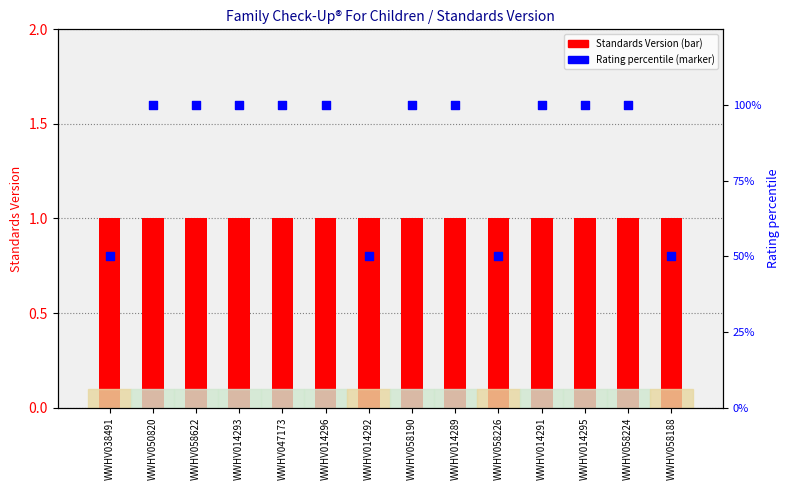

What is the total value across all series at WWHV058190?

101